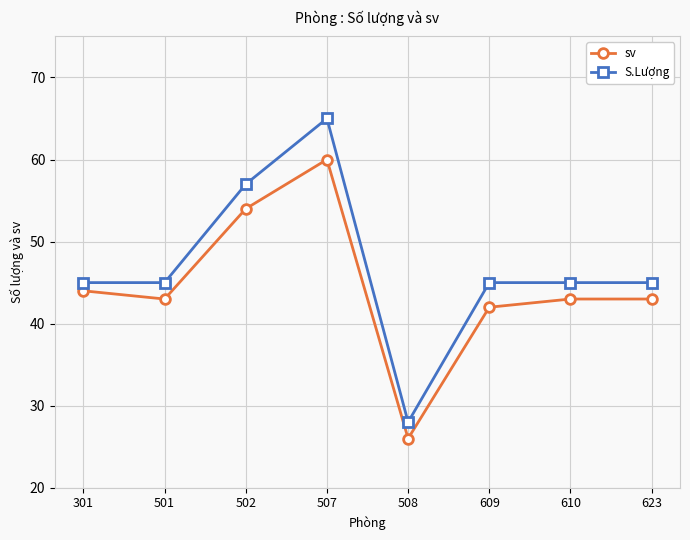

Read the sv value at 610, to the nearest 5.

45